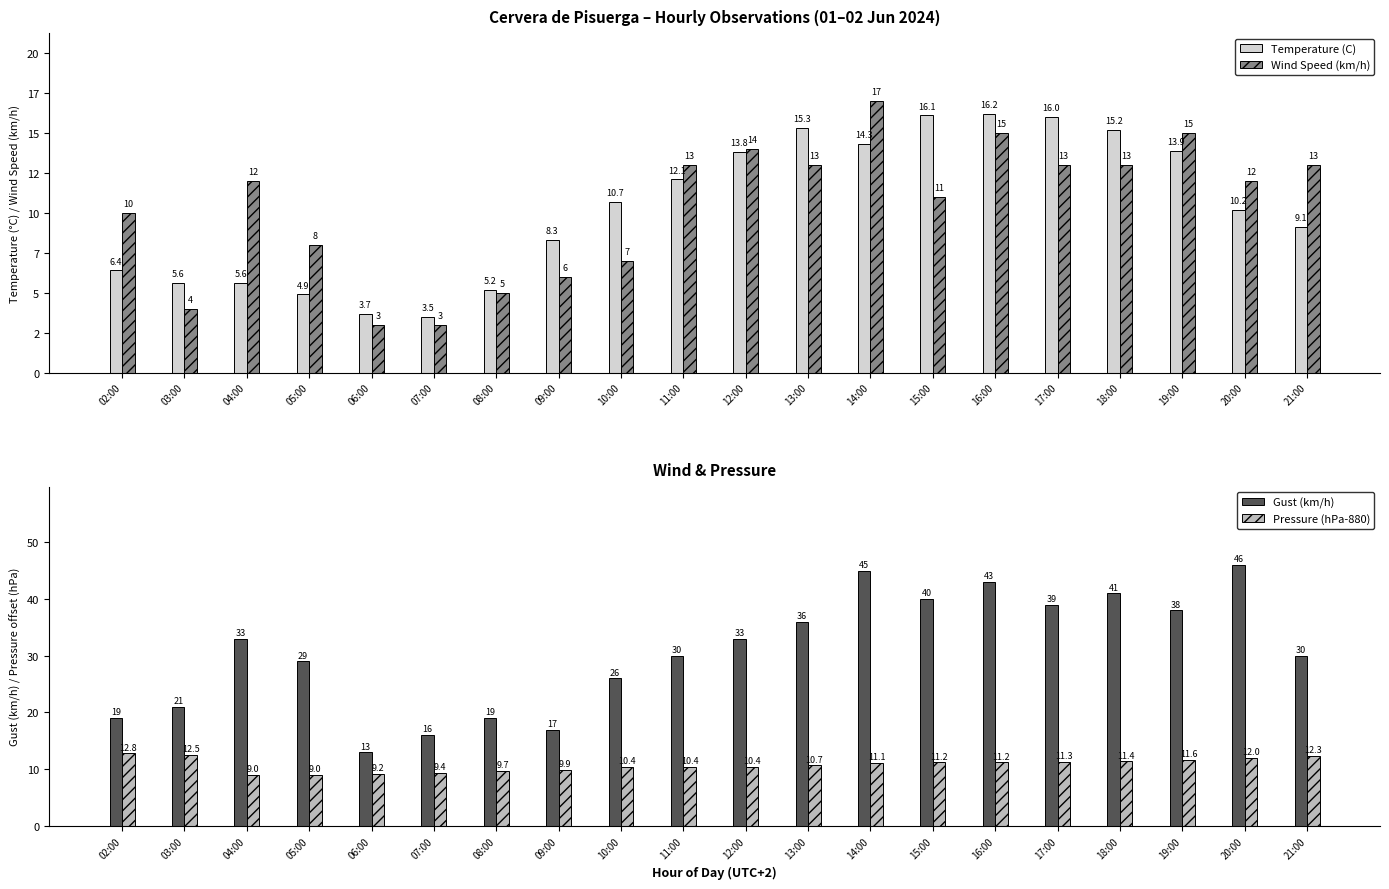

What is the difference between the maximum and minimum values in the Wind Speed (km/h) series?

14.0